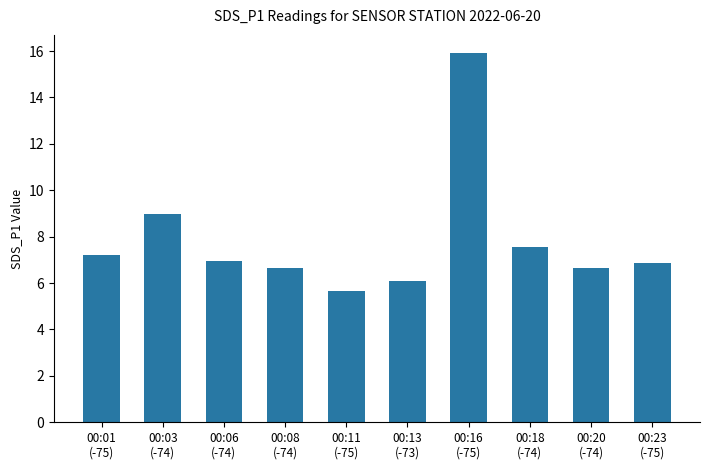

What is the smallest value displayed?

5.7